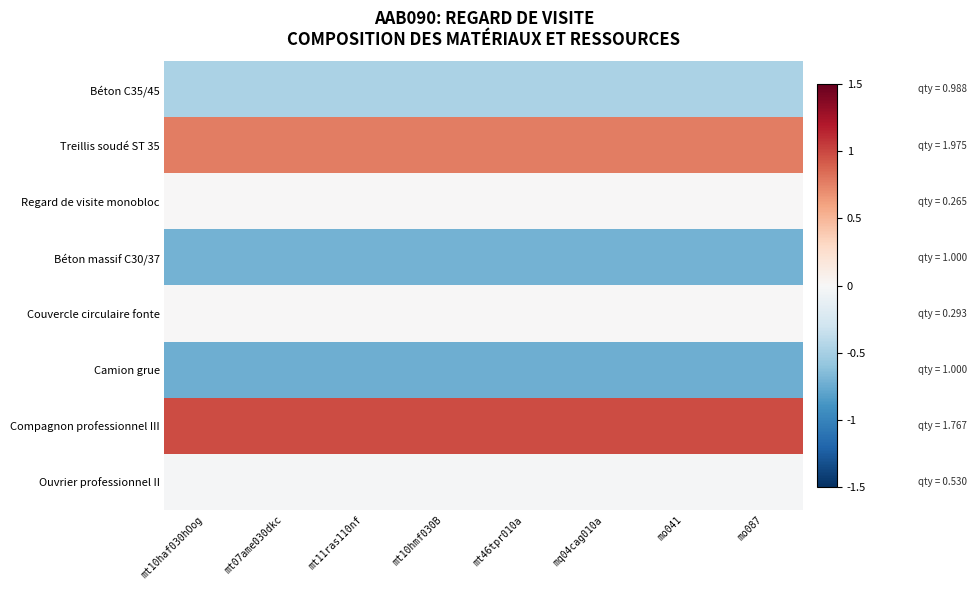

Count the number of categories in the chart.

8